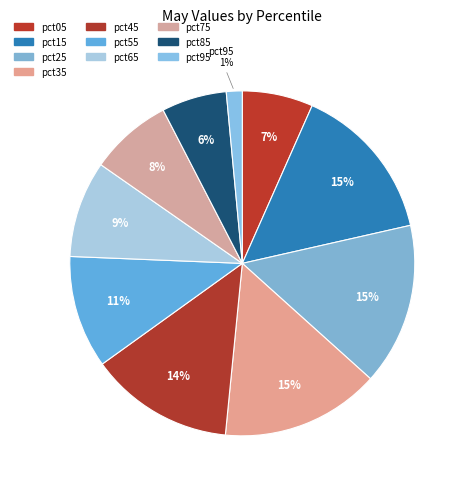

Count the number of slices in the pie.

10